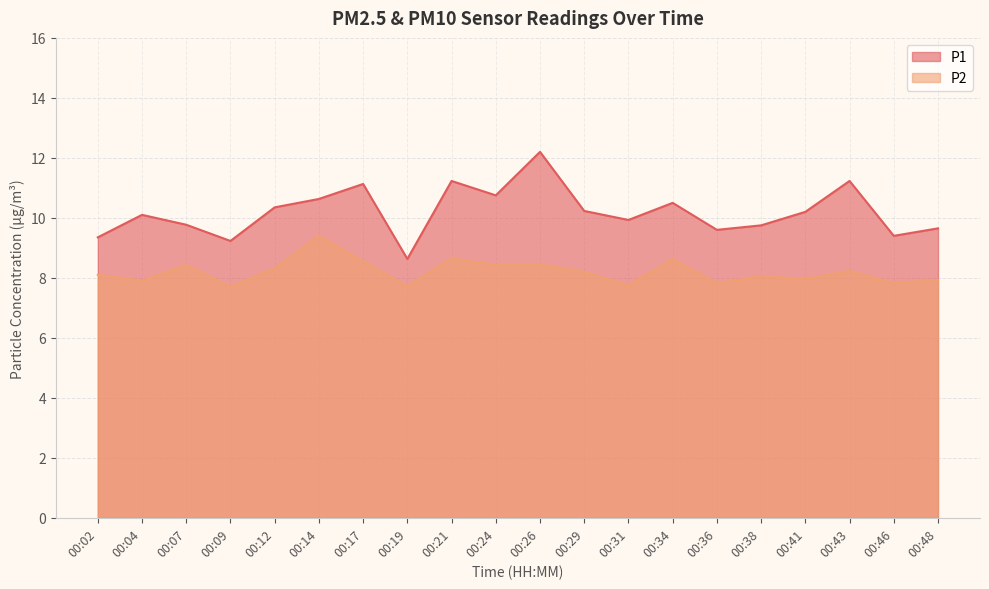

What is the maximum value for P1?

12.2